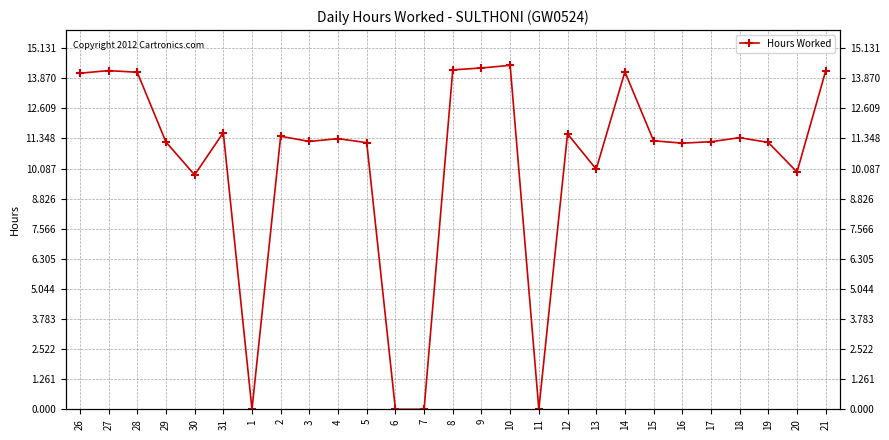

Does the chart have visible grid lines?

Yes